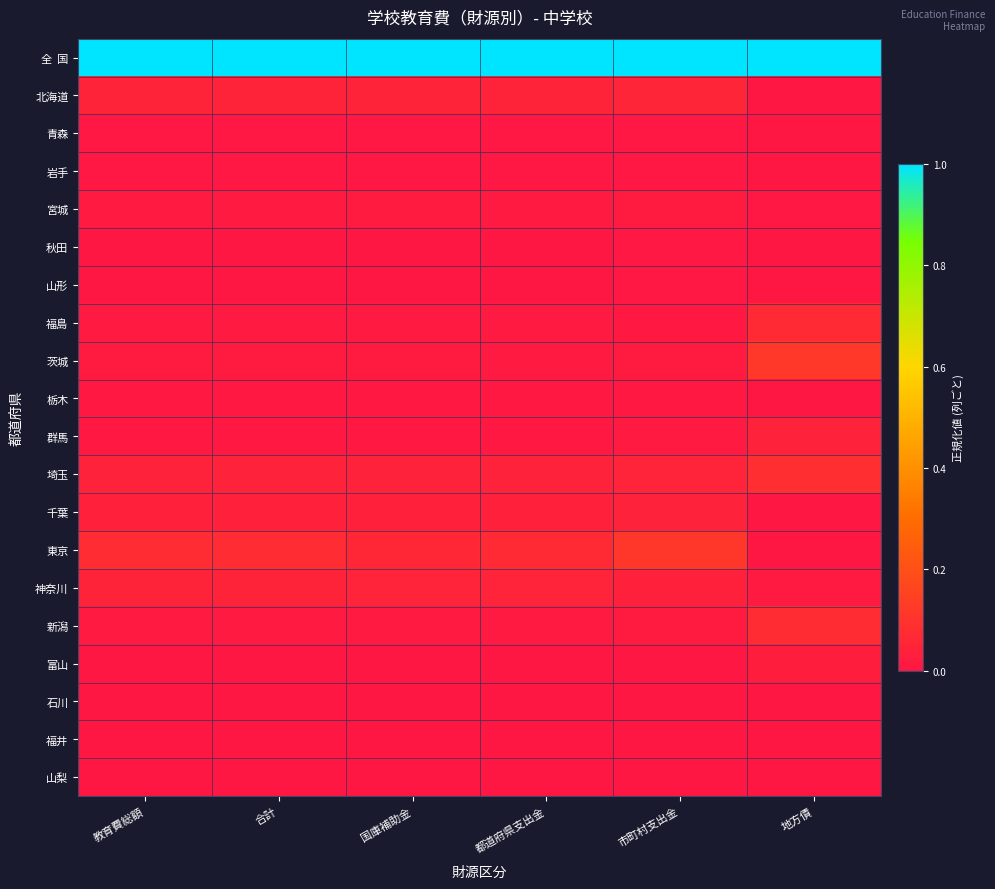

Which category has the lowest value across all series?

地方債